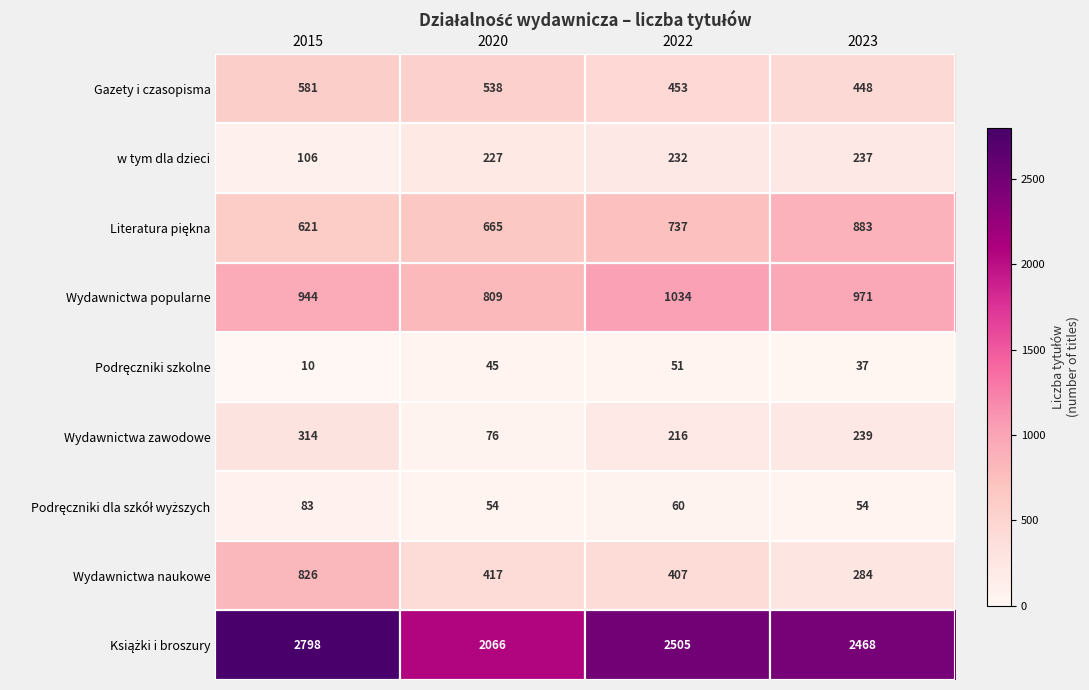

Where does the Wydawnictwa zawodowe series first go above 239?

2015